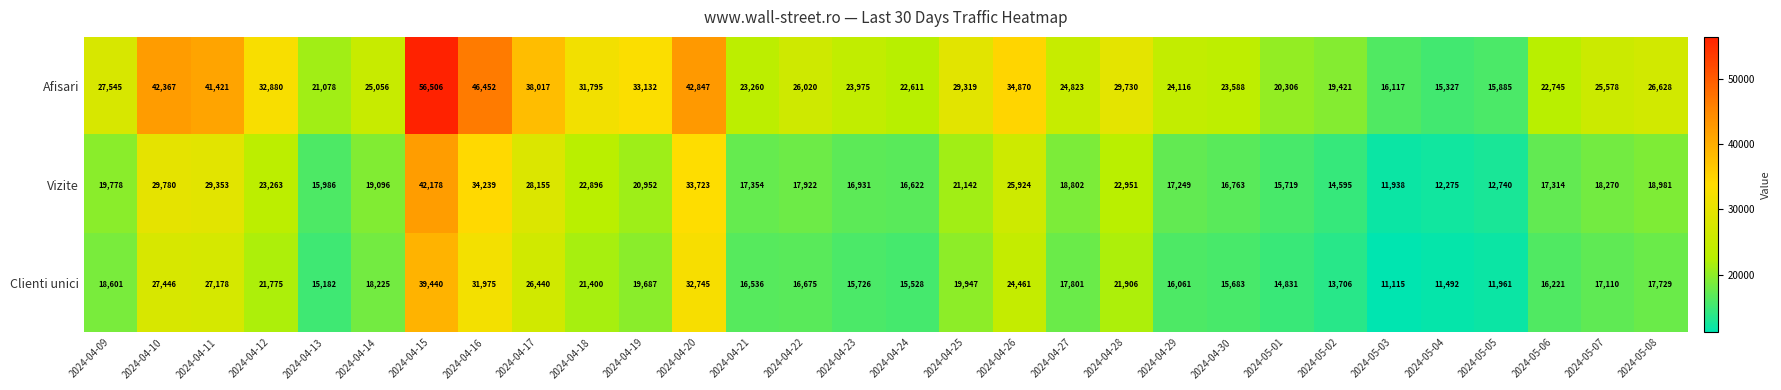

What is the spread (max minus min) of values at 2024-05-04?

3835